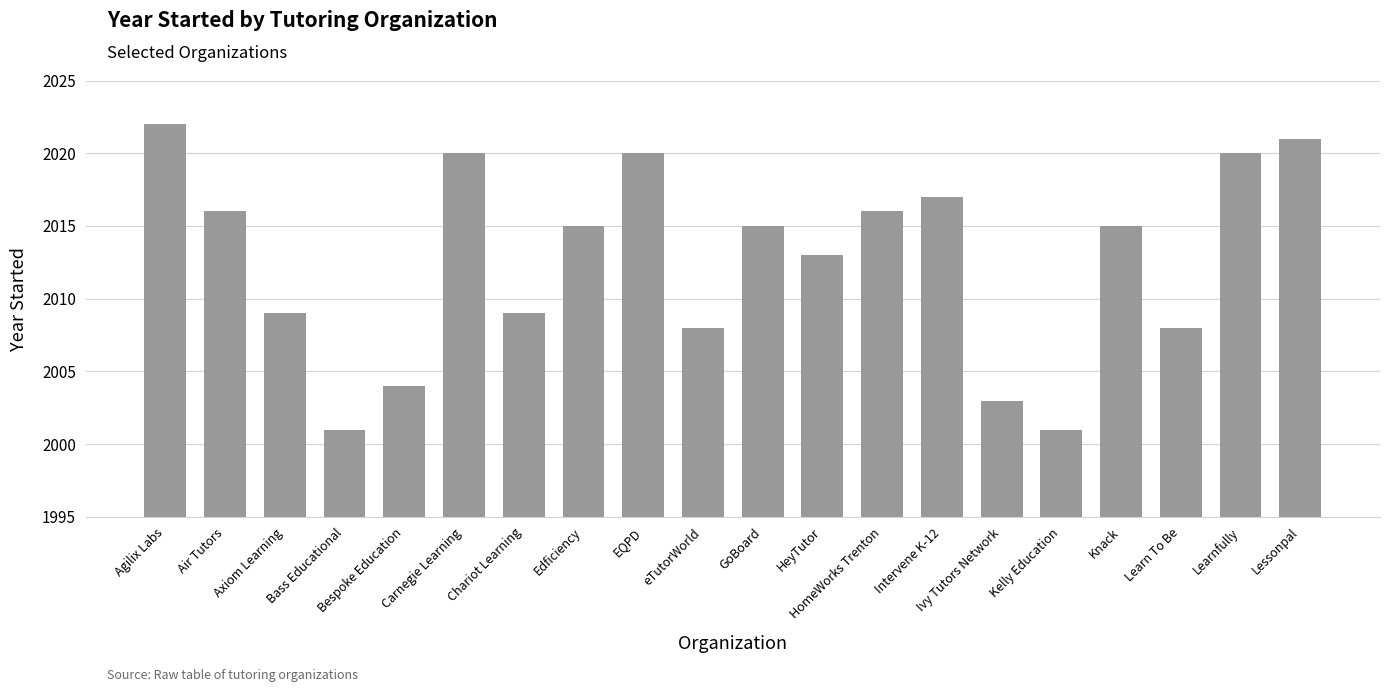

What is the sum of all values?

40253